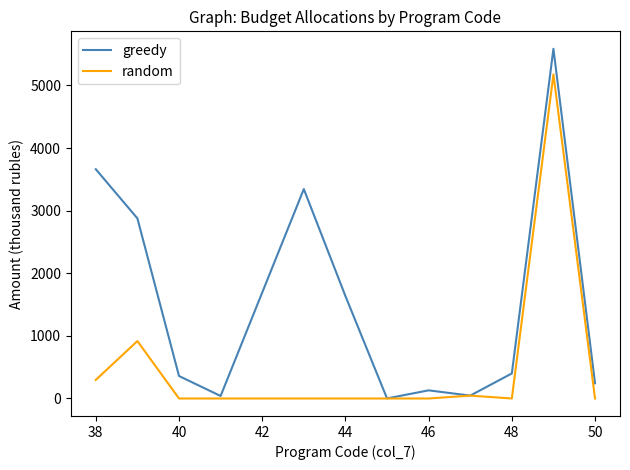

What is the maximum value for greedy?

5584